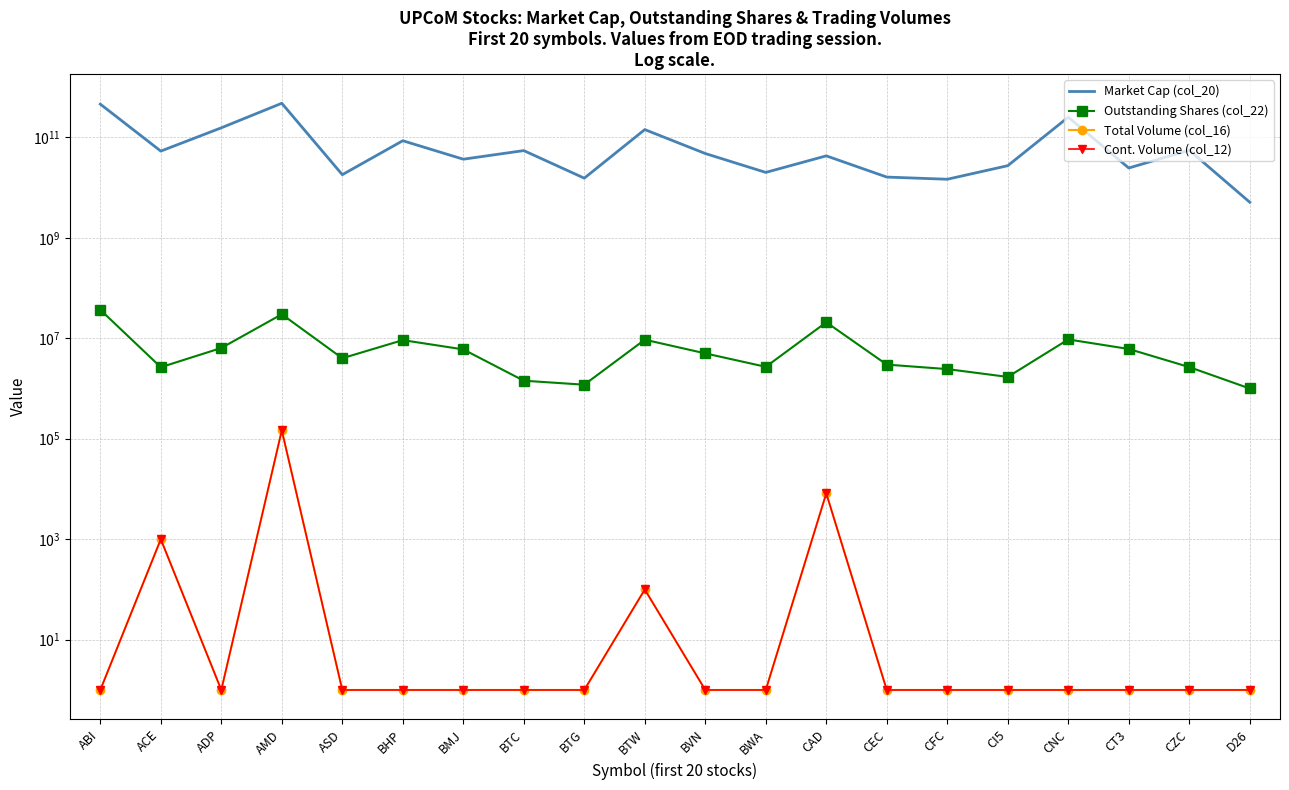

True or false: Total Volume (col_16) and Market Cap (col_20) cross at least once.

False